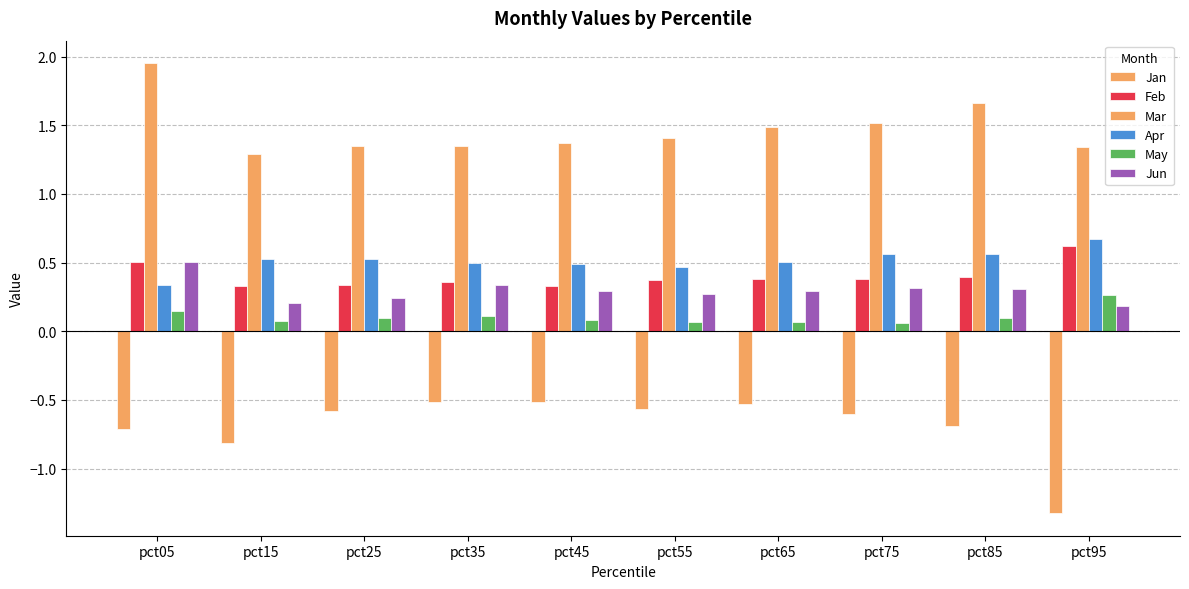

What is the total value across all series at pct85?

2.3